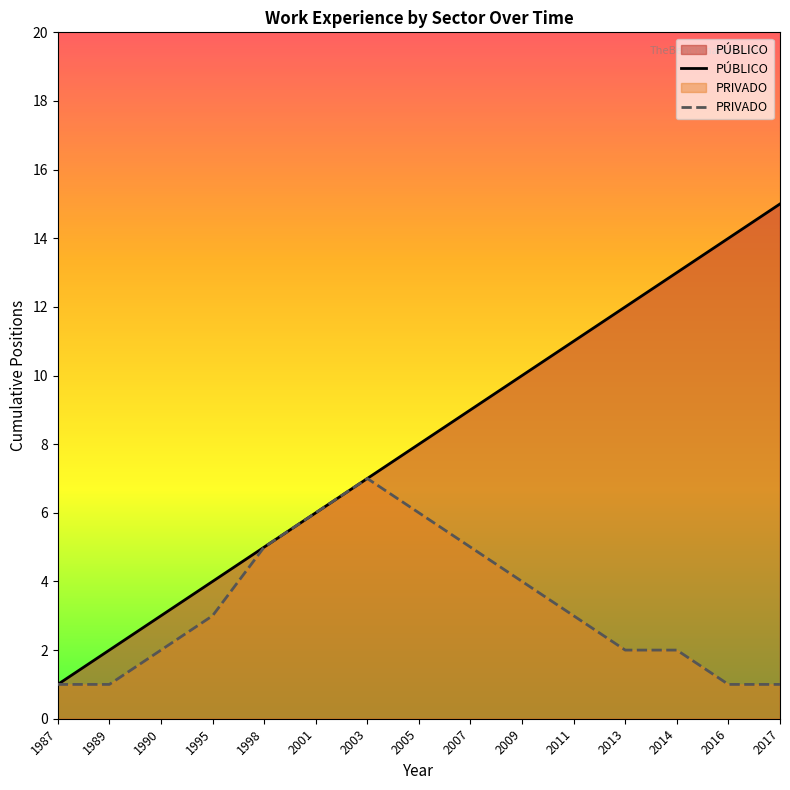

Between 2005 and 2016, which series saw the biggest shift?

PÚBLICO